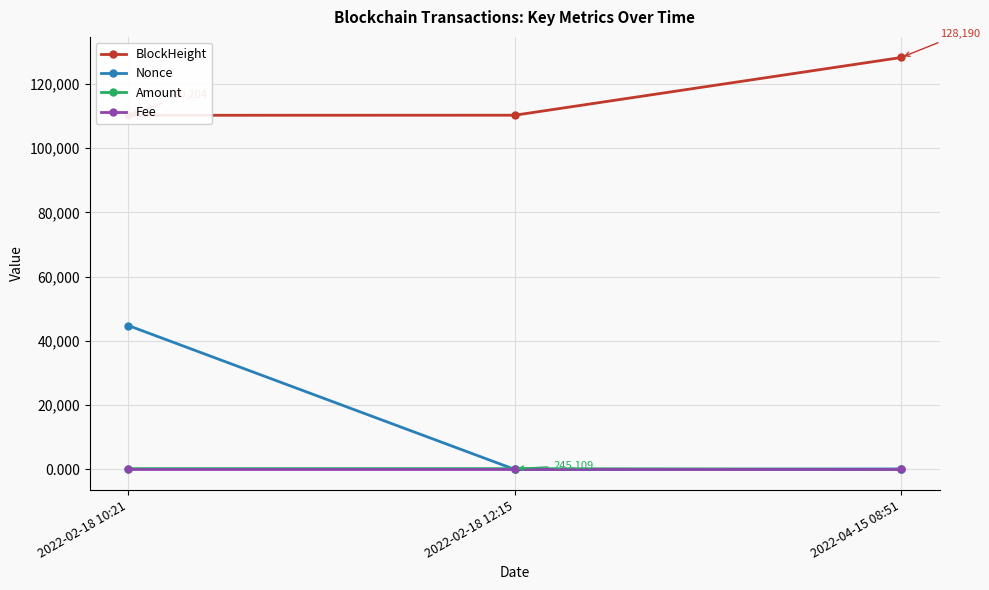

Does the chart display data point markers on the line(s)?

Yes